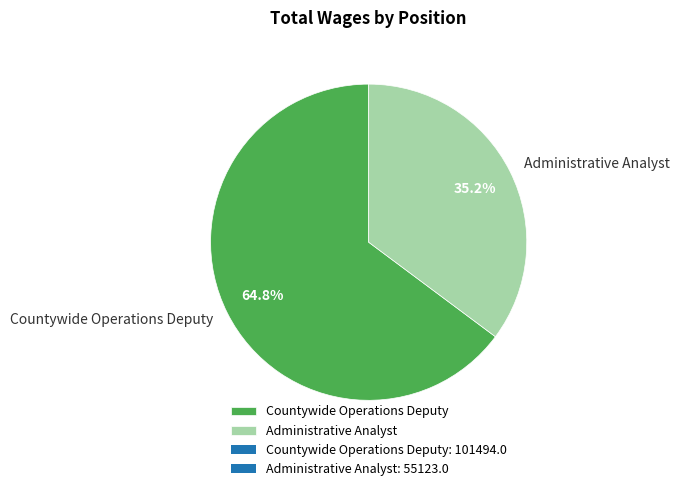

Rank the categories by value from lowest to highest.

Administrative Analyst, Countywide Operations Deputy